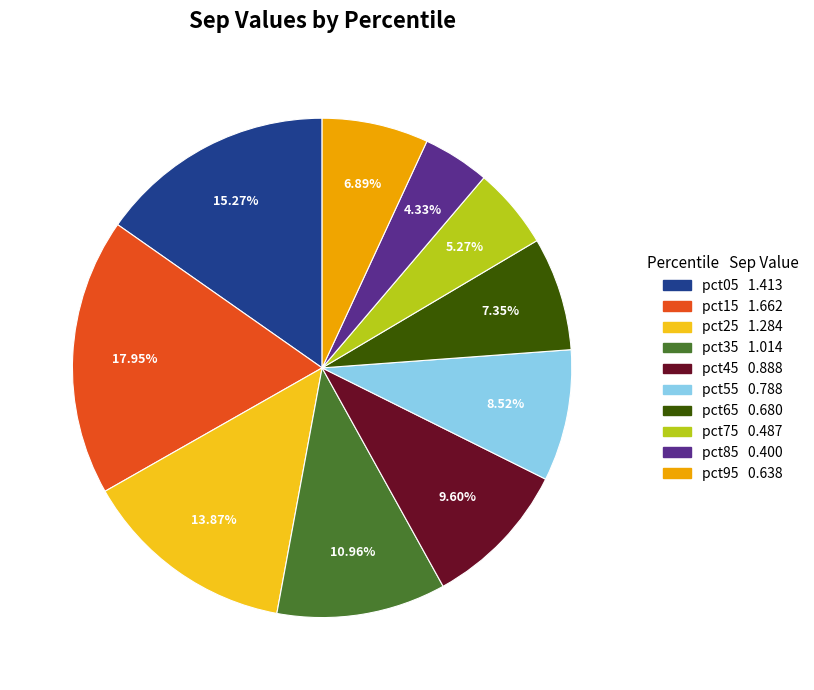

How much of the chart is everything except pct65?

92.7%